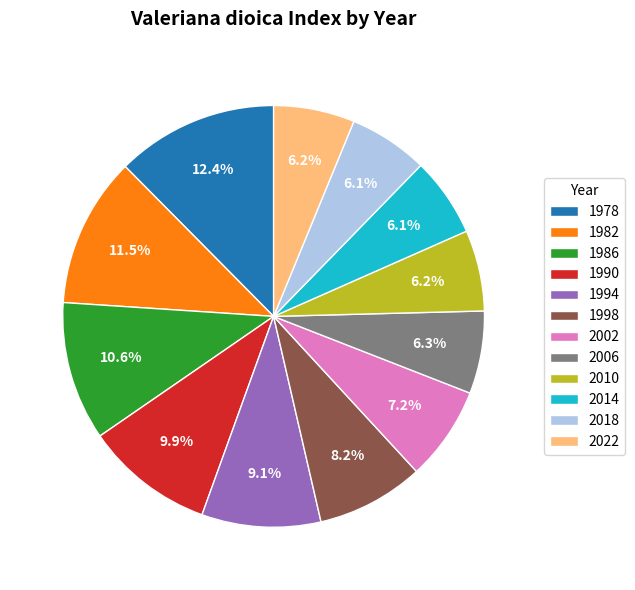

Which category has the biggest portion of the pie?

1978